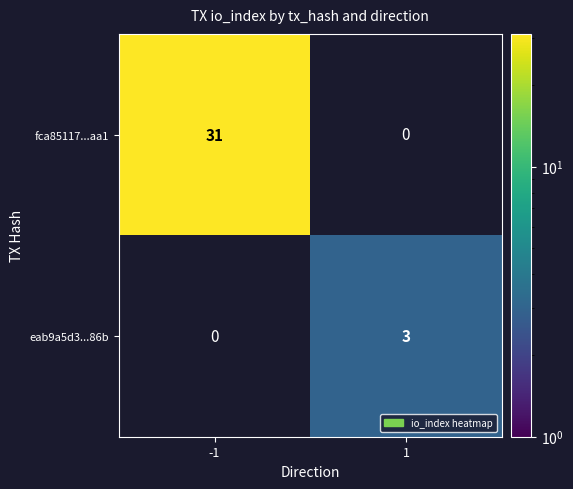

Is the value of fca85117...aa1 at -1 greater than the value of eab9a5d3...86b at 1?

Yes